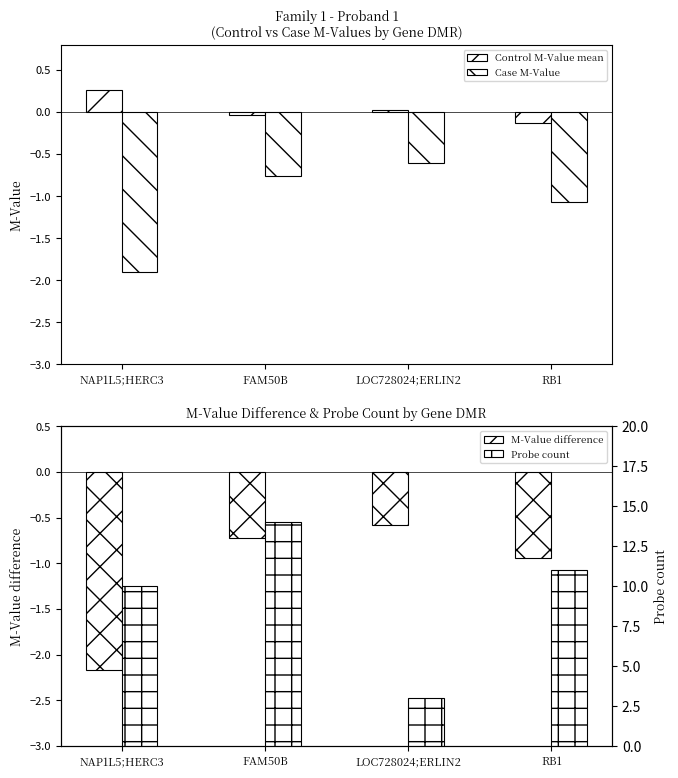

What is the label of the 2nd bar from the right?

LOC728024;ERLIN2